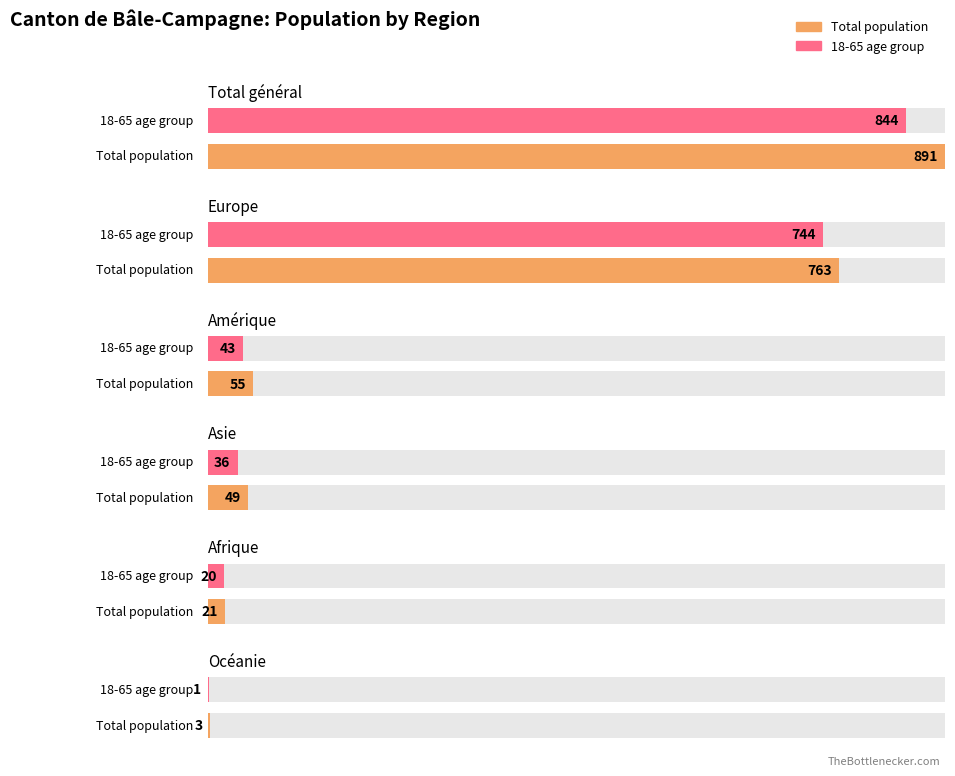

What position from the left is Amérique?

3